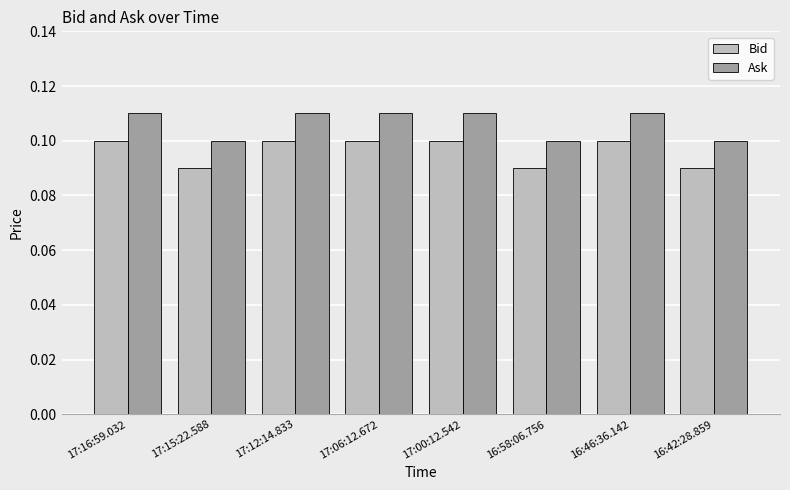

What is the label of the 6th bar from the left?

16:58:06.756